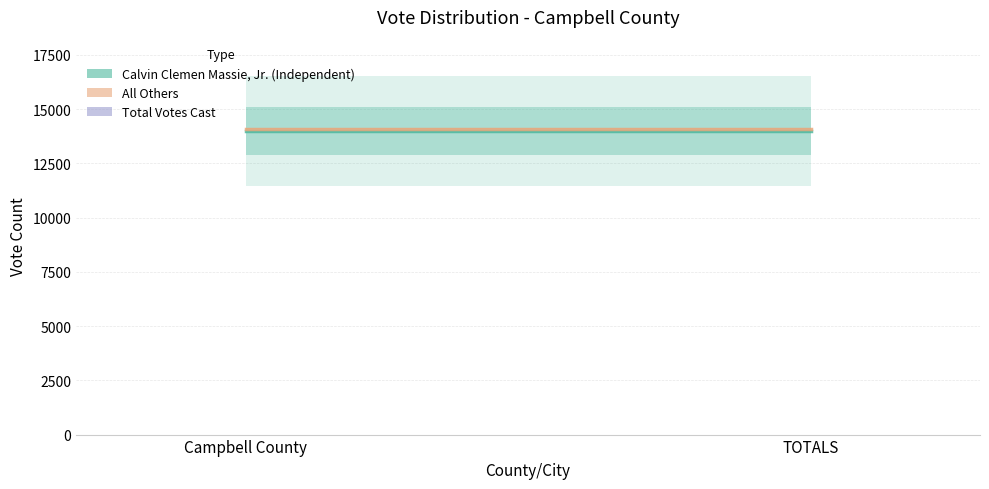

Rank the series at Campbell County from highest to lowest value.

Total Votes Cast, All Others, Calvin Clemen Massie, Jr. (Independent)